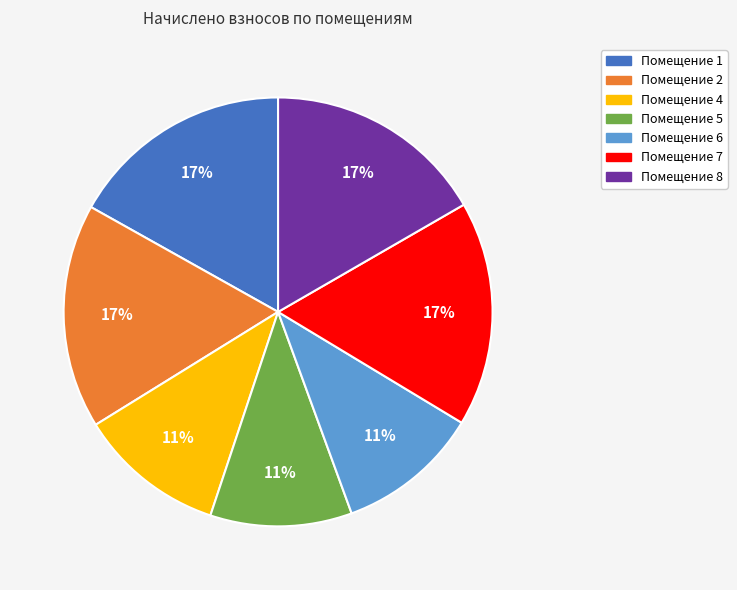

Is there a majority slice in this chart?

No